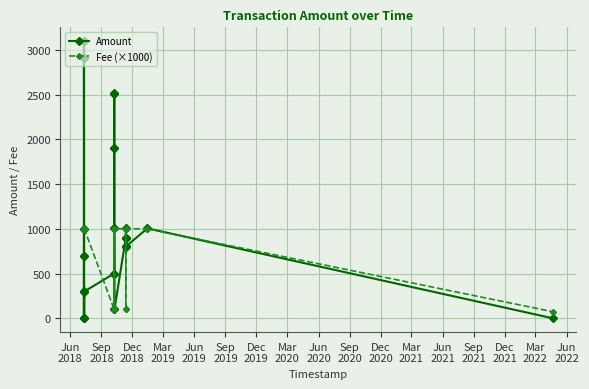

The Fee (×1000) series shows 100.0 at Jun
2022. True or false?

True